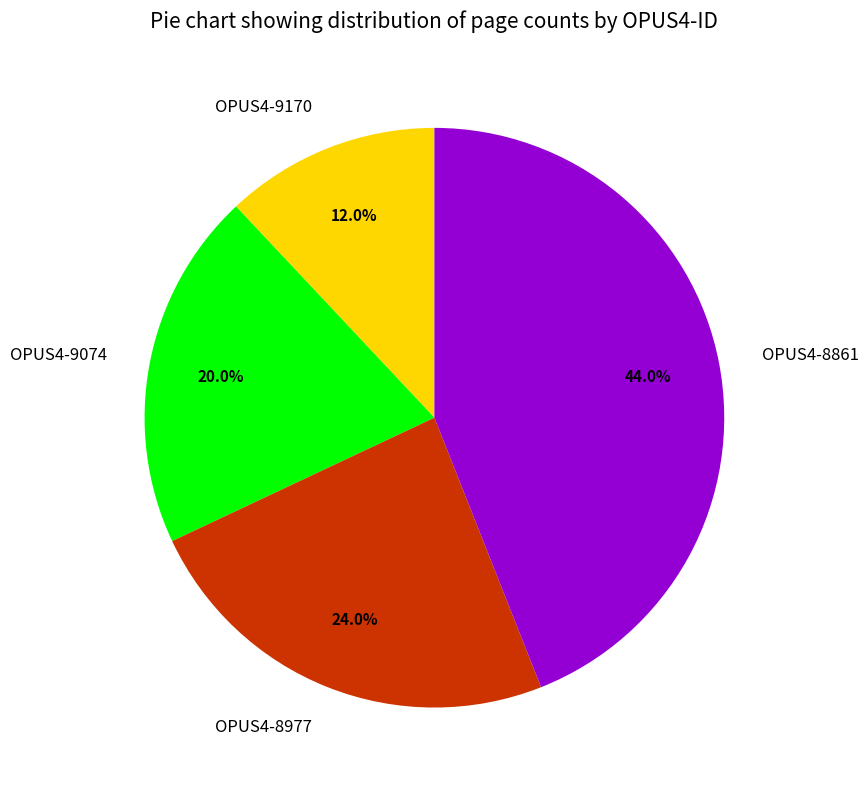

Which category has the biggest portion of the pie?

OPUS4-8861